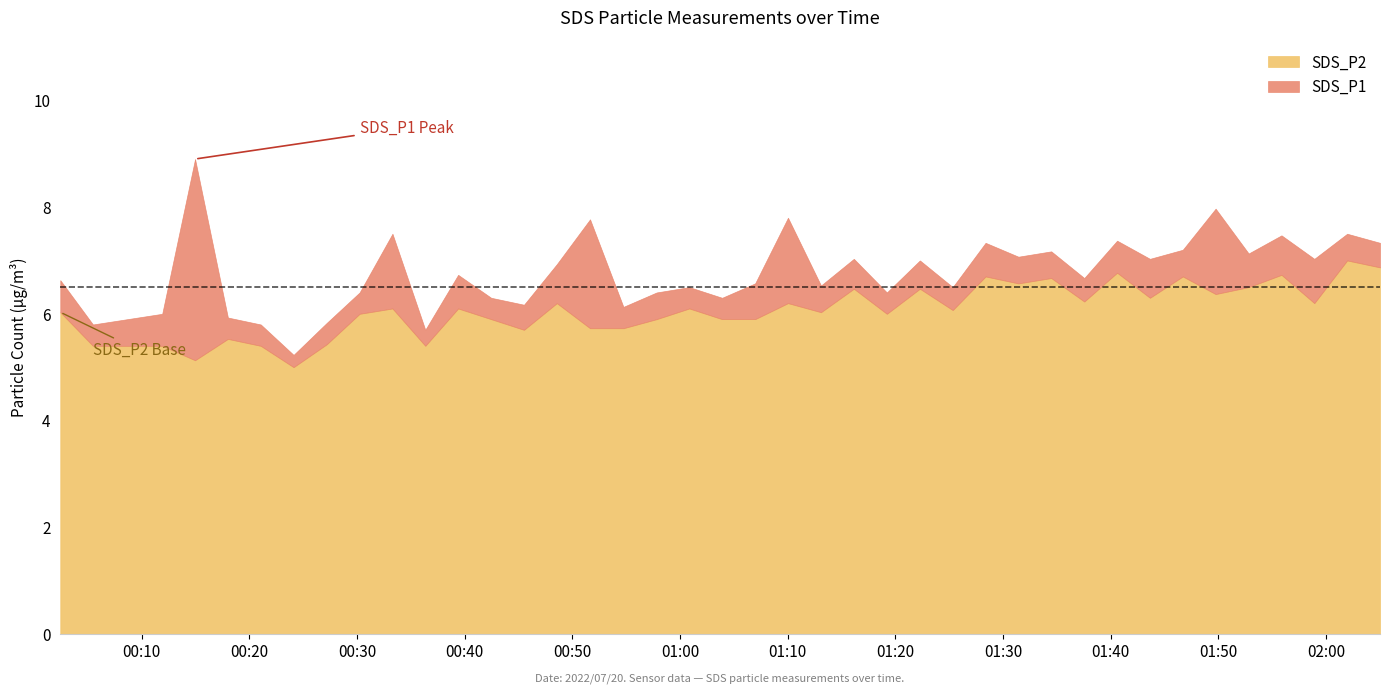

What are all the series names shown in the legend?

SDS_P1, SDS_P2